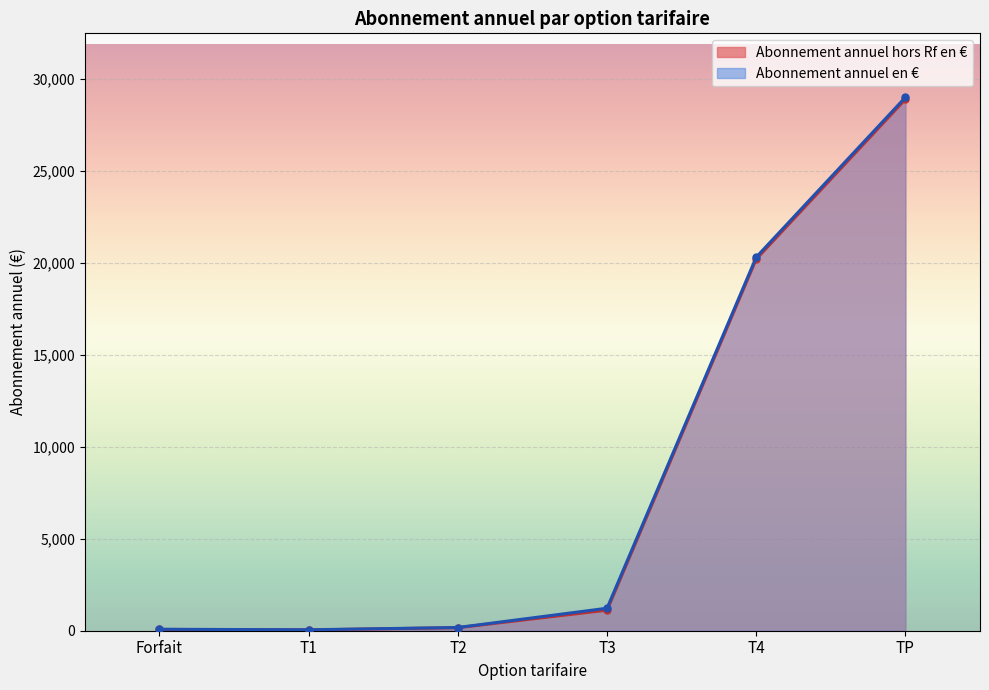

True or false: Abonnement annuel hors Rf en € has more than 2 interior local peaks.

False